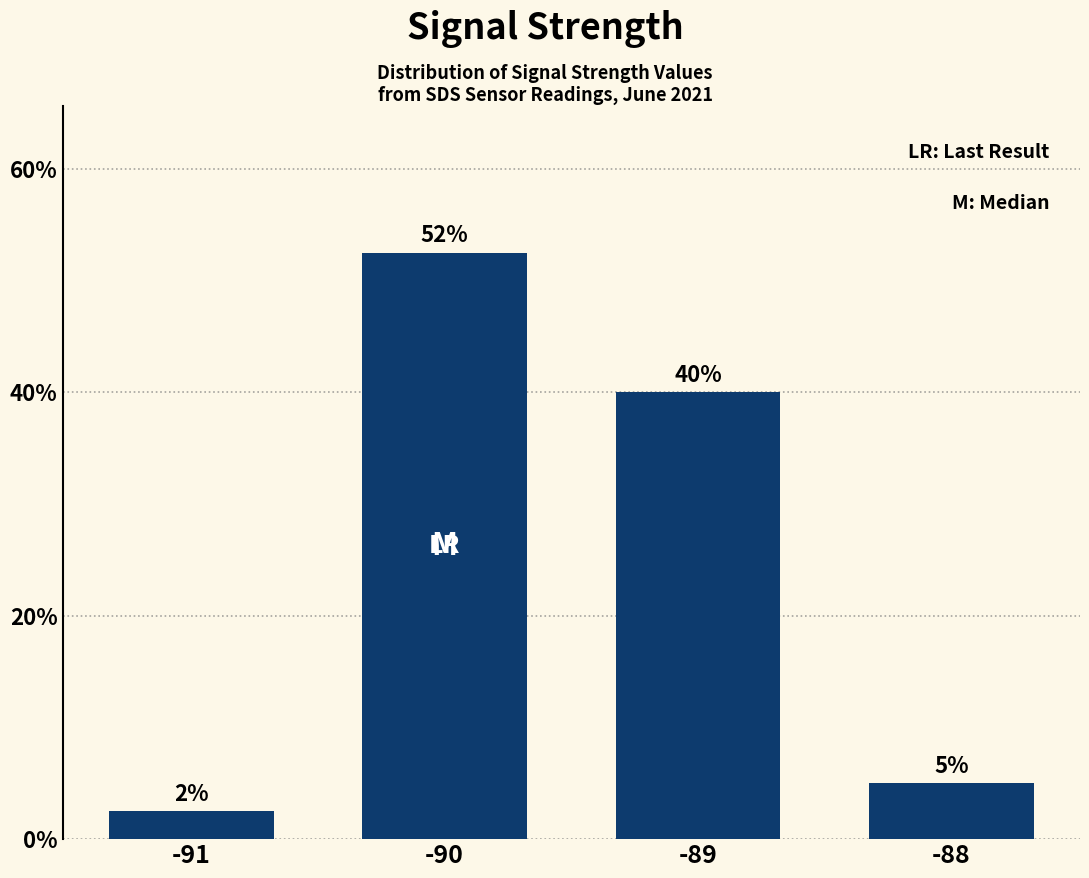

At which label does the data first exceed 40?

-90